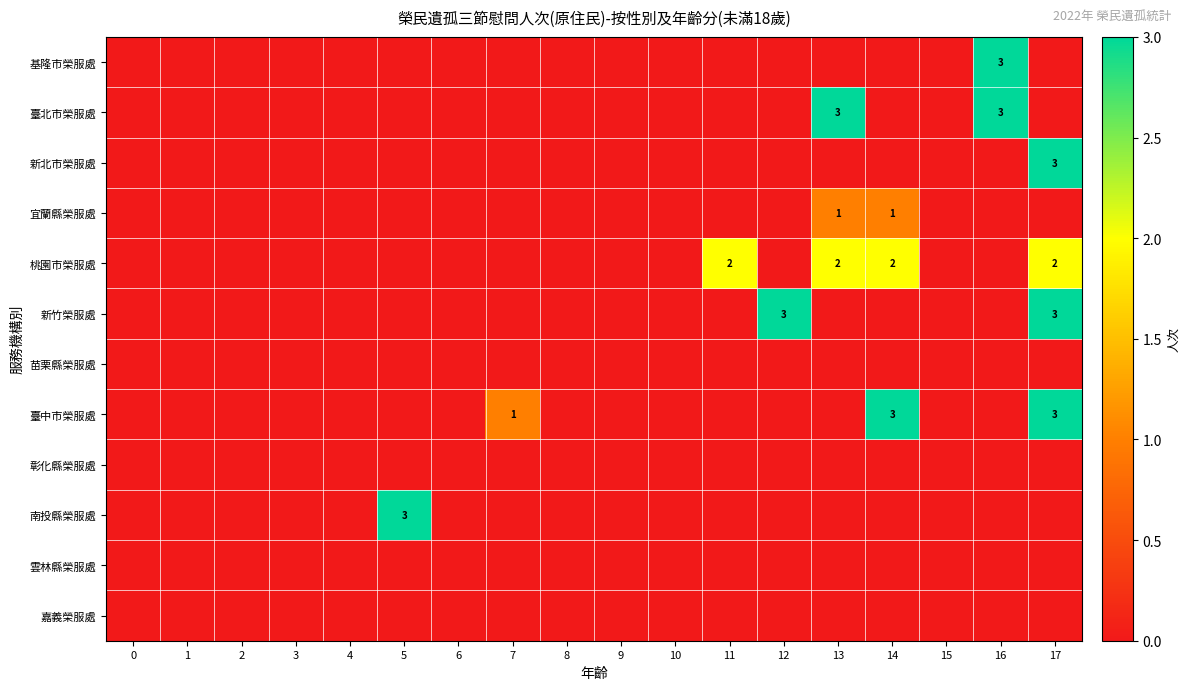

Is the value of 臺中市榮服處 at 9 greater than the value of 新竹榮服處 at 7?

No